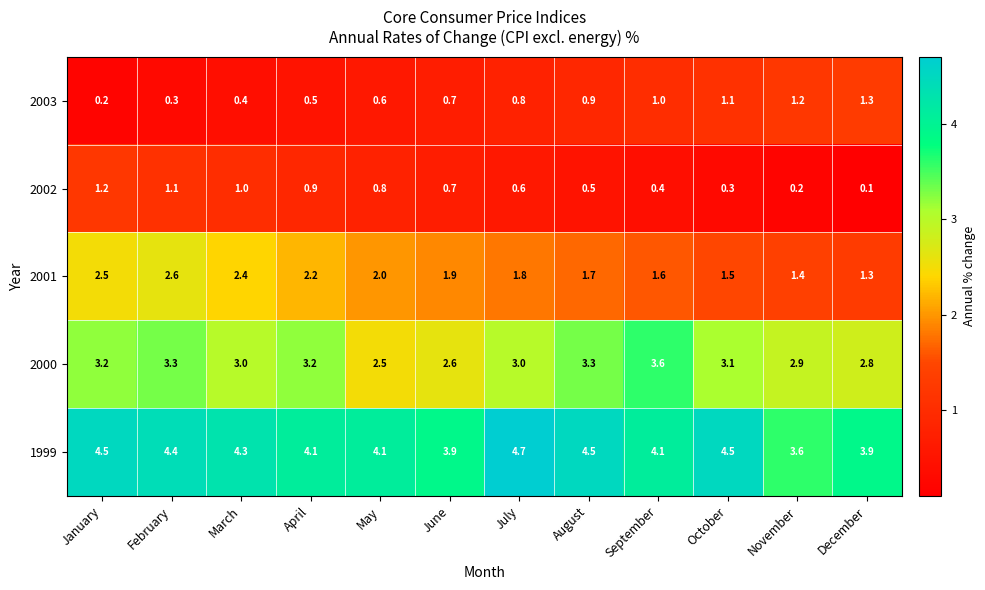

The value of 2001 at August is 2.6. True or false?

False